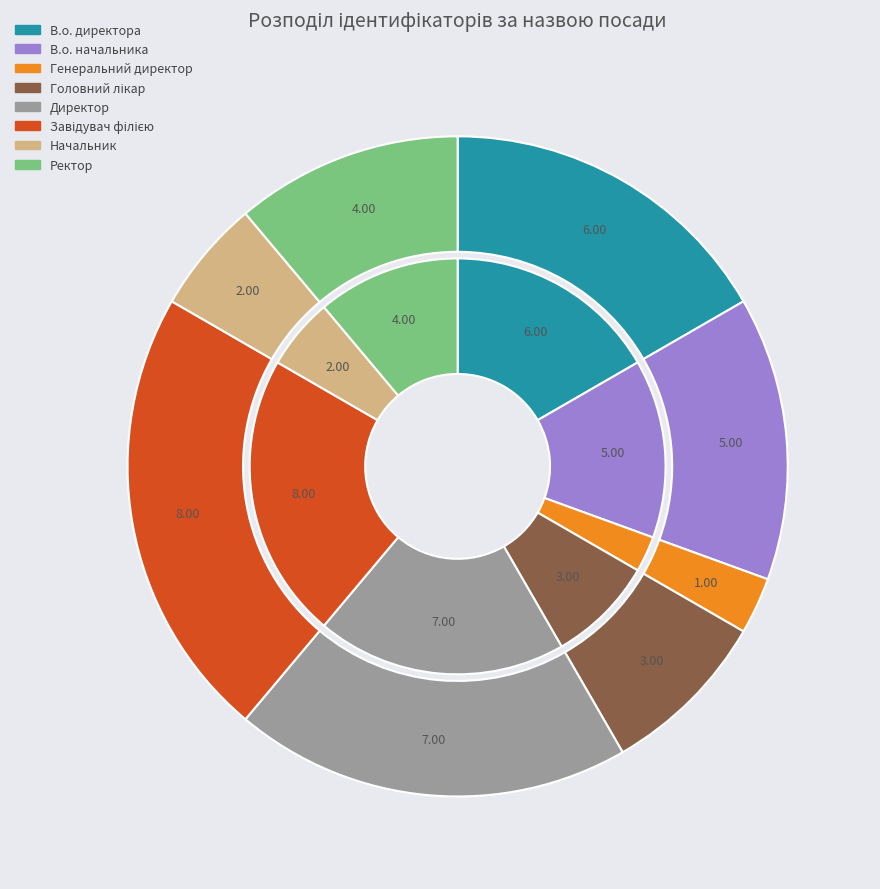

Is В.о. директора the majority of the pie?

No